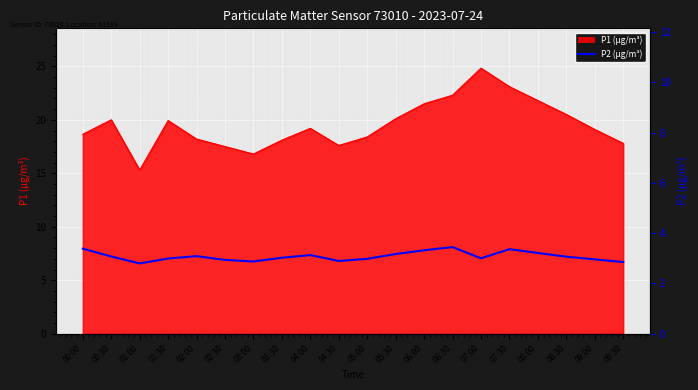

How many values exceed 7?

13